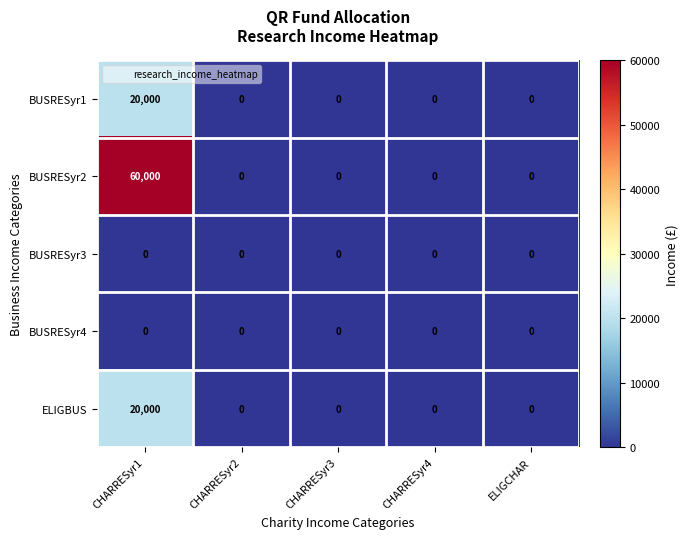

Which series has the largest range (max minus min)?

BUSRESyr2